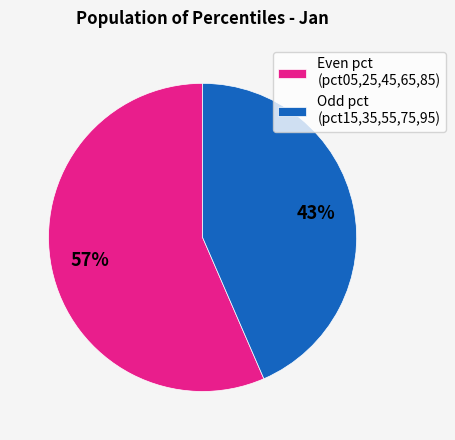

The Even pct (pct05,25,45,65,85) slice represents 68% of the pie. True or false?

False